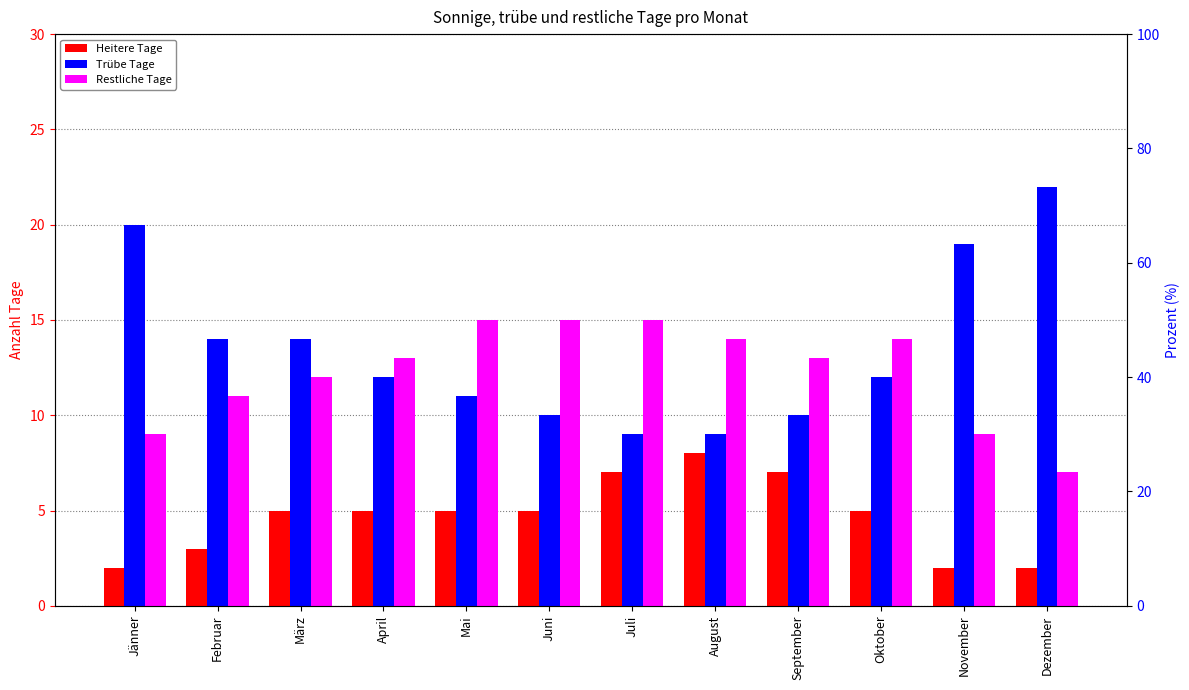

True or false: Heitere Tage has a value of 3 at März.

False